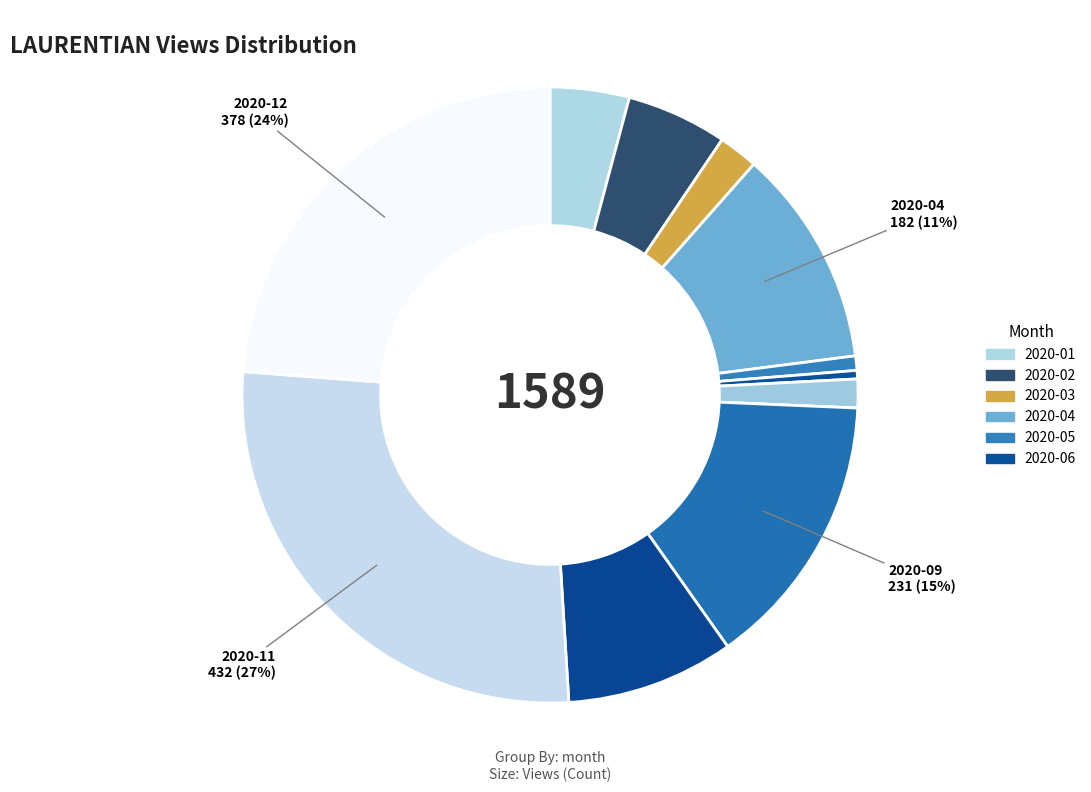

To the nearest percent, what is the average slice percentage?

8%